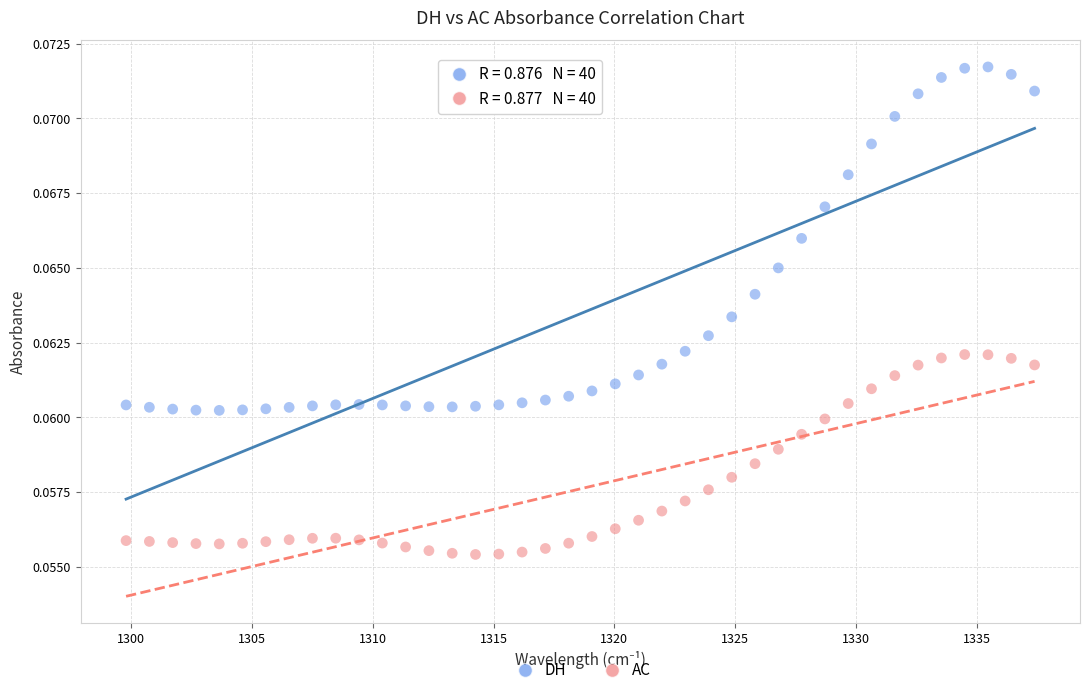

What is the X range (max minus min) for the scatter plot?

37.6